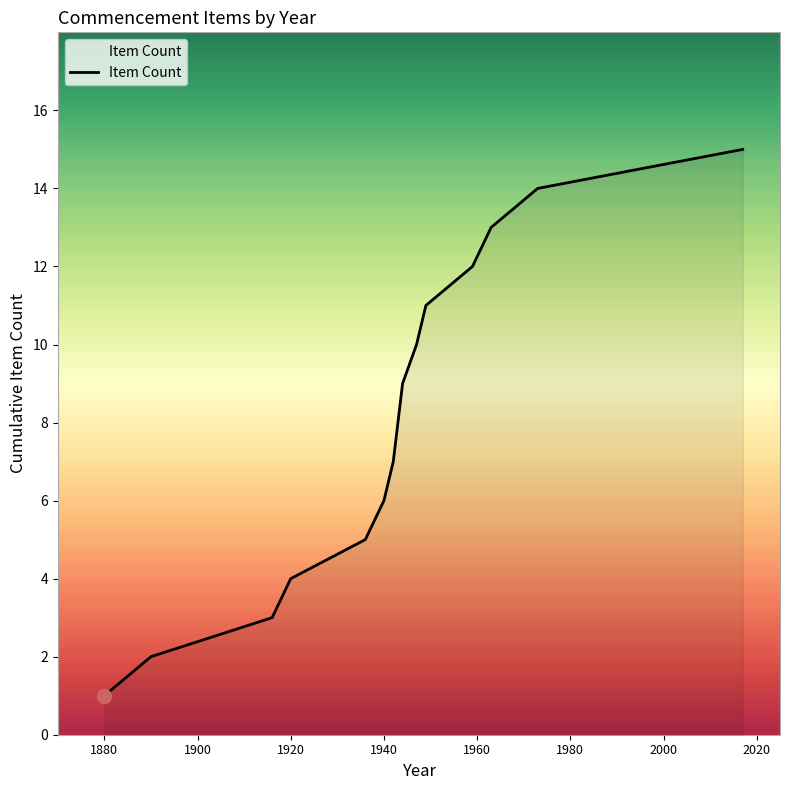

What is the greatest value displayed?

15